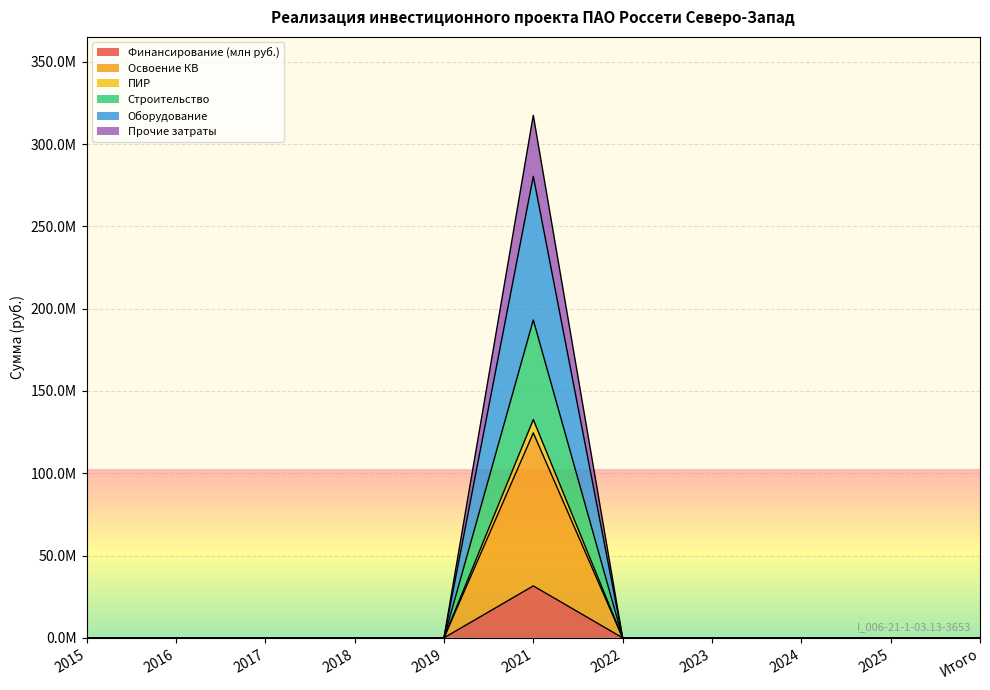

How many lines are shown in the chart?

6